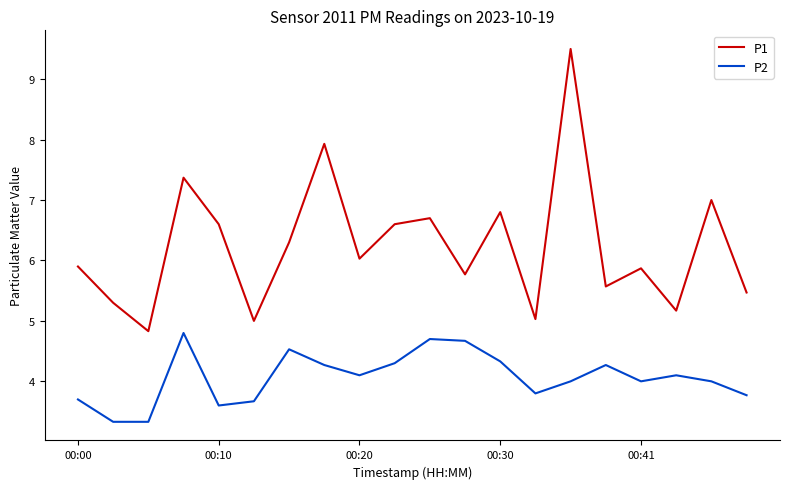

What is the minimum value shown in the chart?

3.3